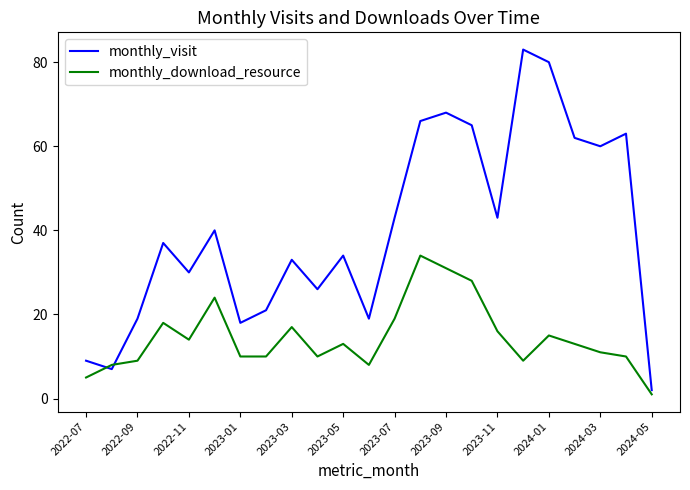

Which series has the largest total across all categories?

monthly_visit